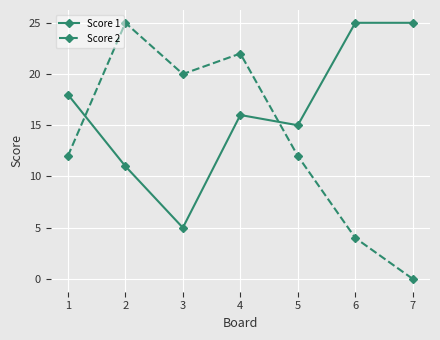

At which label is Score 1 closest to 15?

5